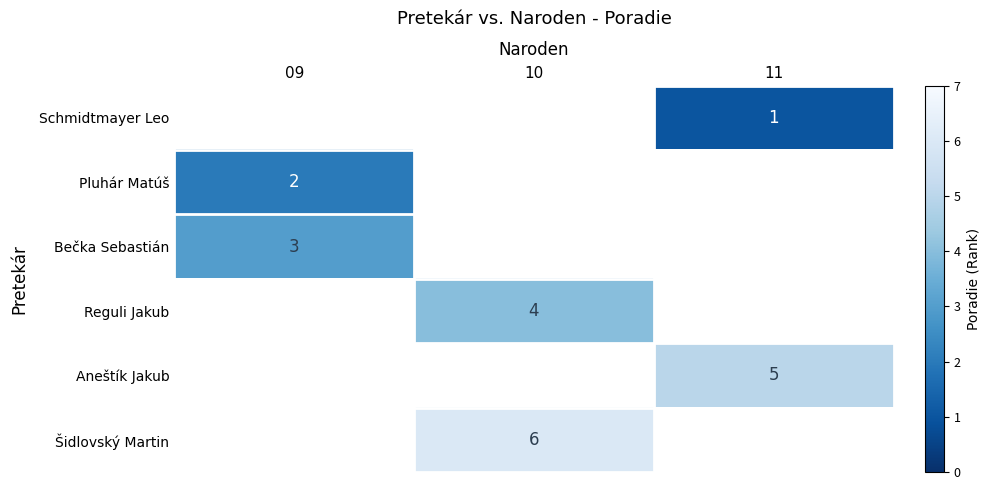

What is the minimum value shown in the chart?

1.0